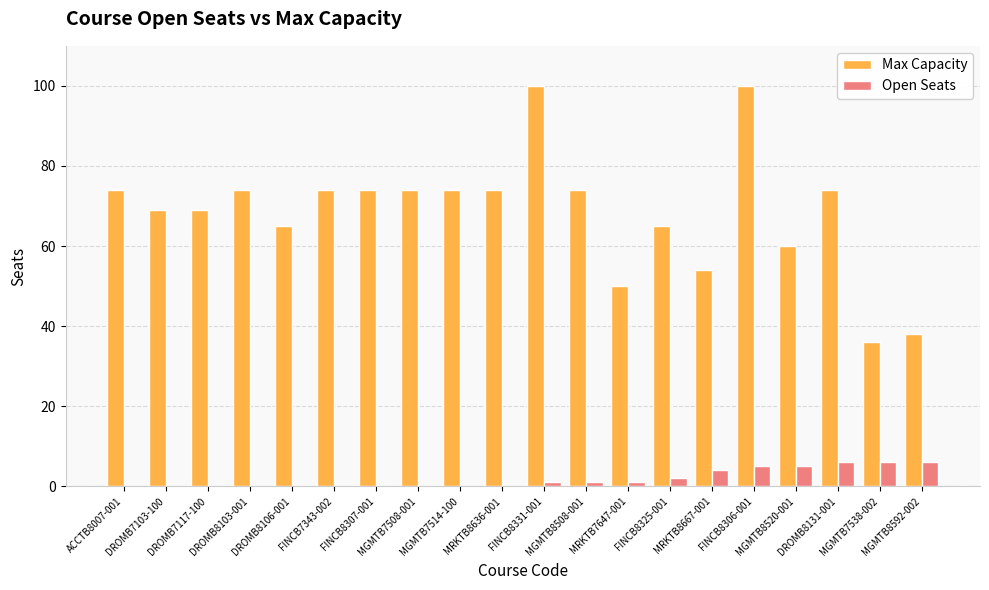

Between MGMTB7514-100 and MGMTB7538-002, which series saw the biggest shift?

Max Capacity